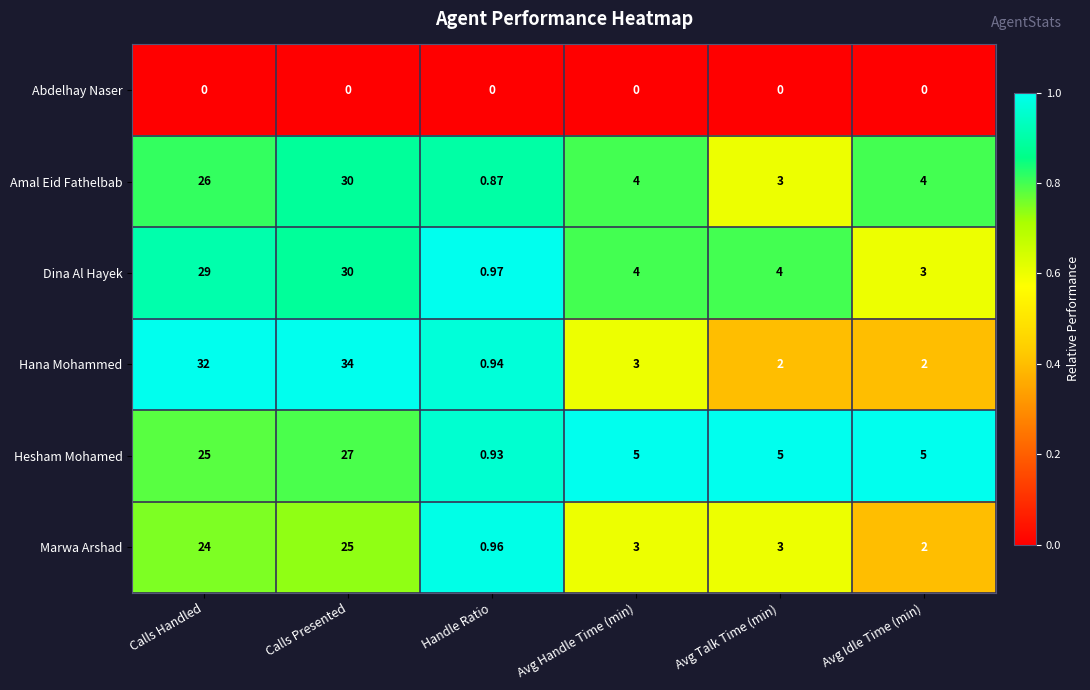

What is the difference between the highest and lowest values at Avg Idle Time (min)?

5.0